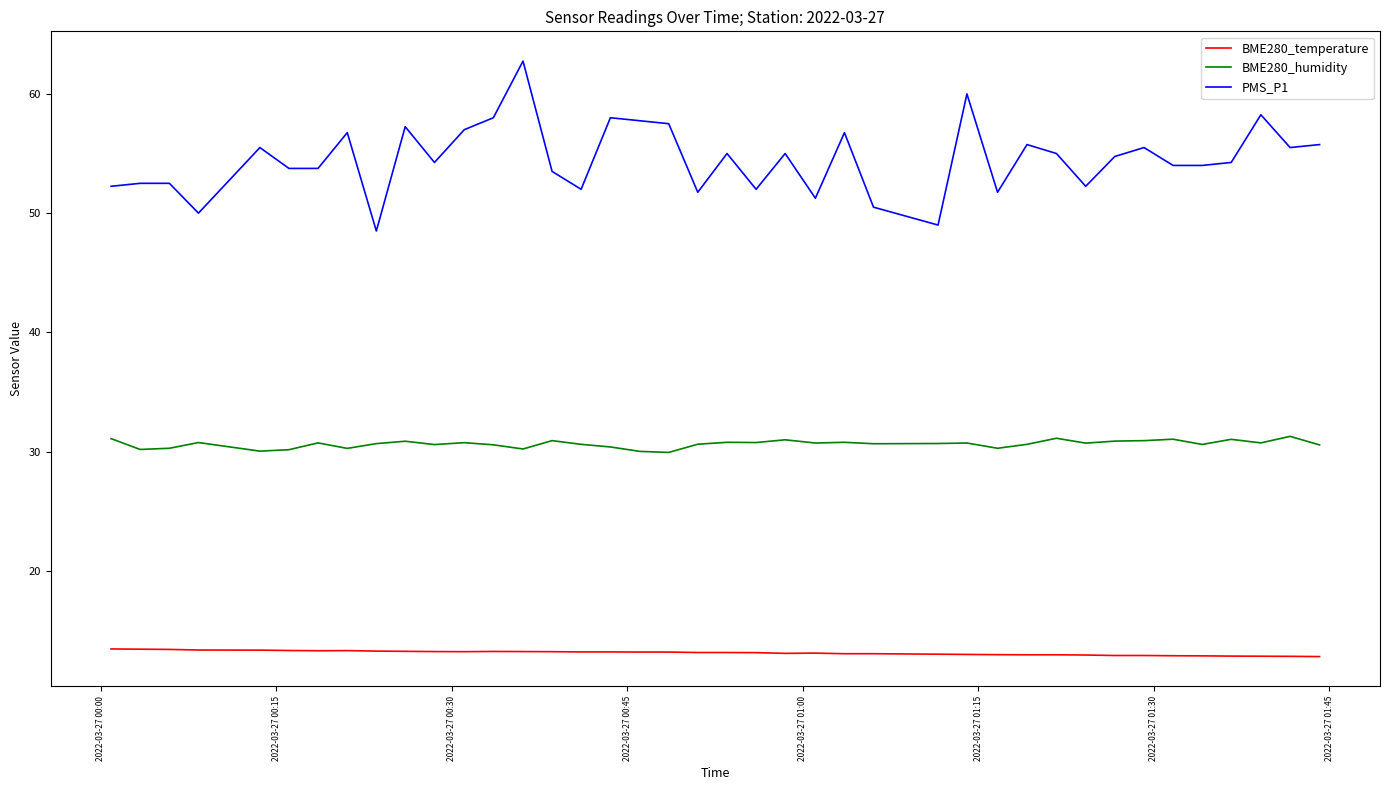

Which series has the widest spread of values?

PMS_P1